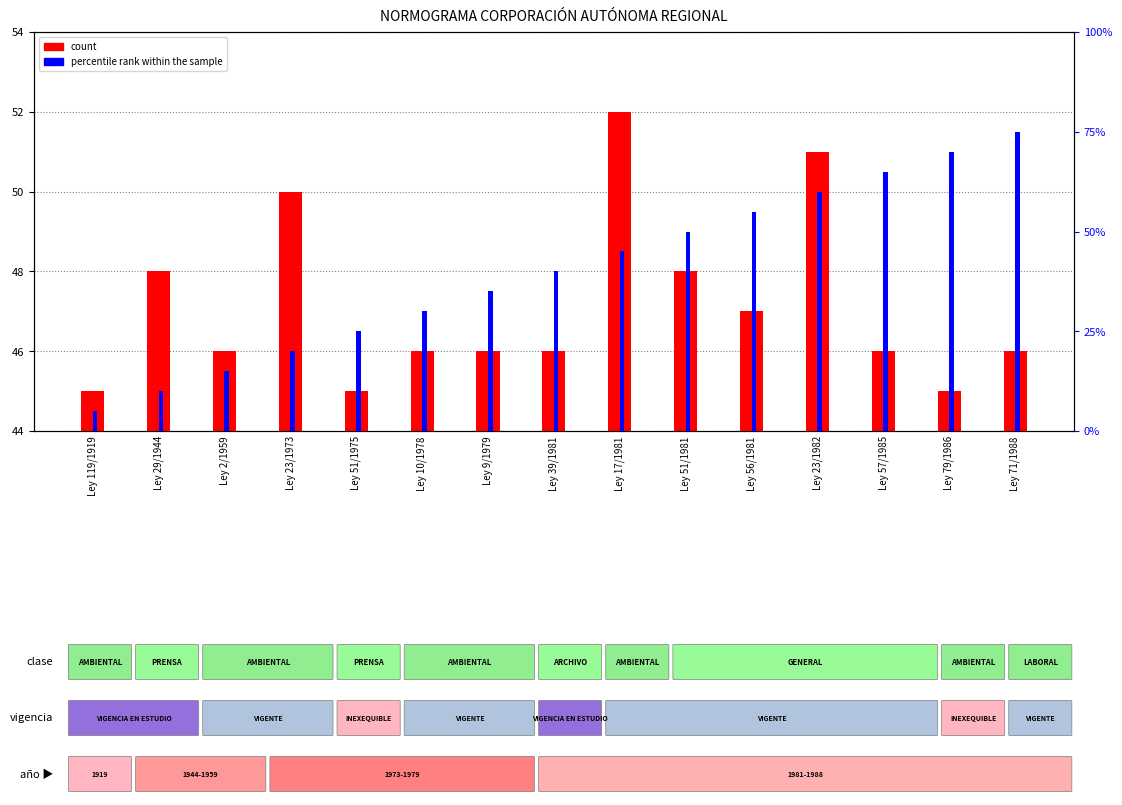

True or false: count has a value of 72 at Ley 39/1981.

False